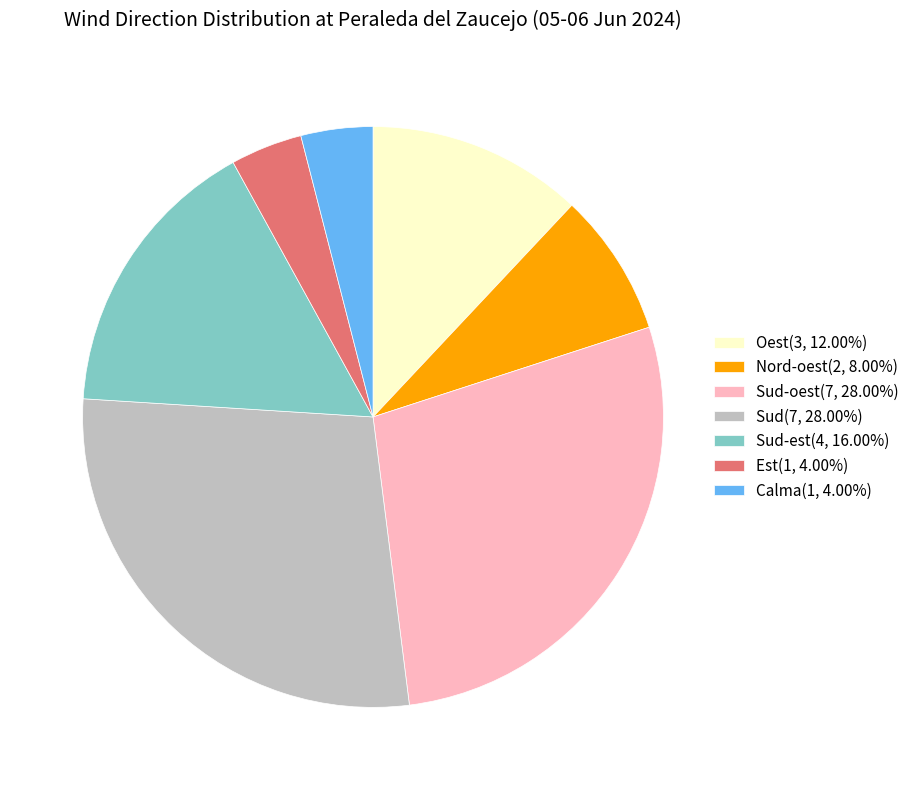

Is there any slice that represents more than half of the pie?

No